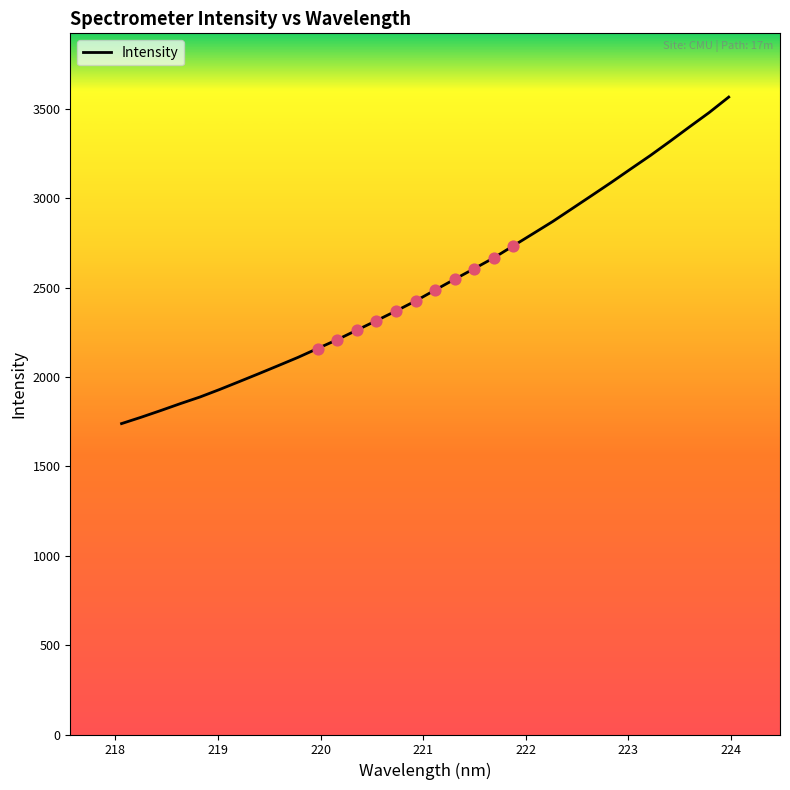

What is the difference between the maximum and minimum values?

1826.6